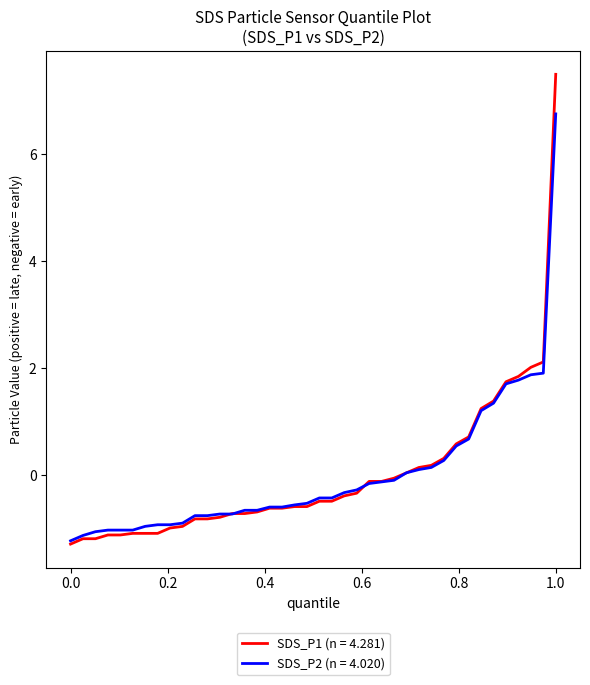

List the series in order of their peak value, lowest first.

SDS_P2 (n = 4.020), SDS_P1 (n = 4.281)